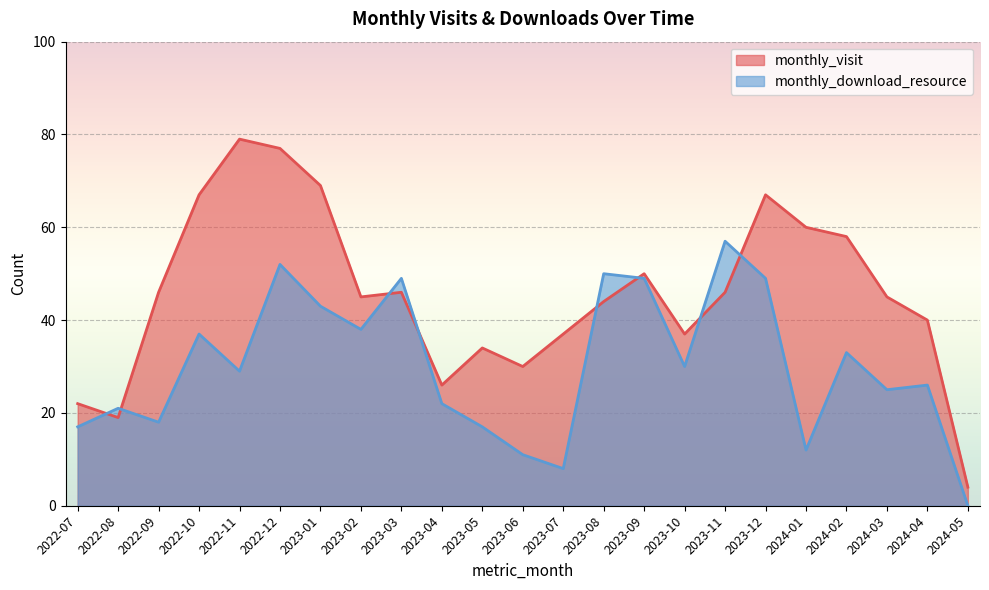

Reading left to right, extract all data points from this chart.

monthly_visit: 22	19	46	67	79	77	69	45	46	26	34	30	37	44	50	37	46	67	60	58	45	40	4
monthly_download_resource: 17	21	18	37	29	52	43	38	49	22	17	11	8	50	49	30	57	49	12	33	25	26	0